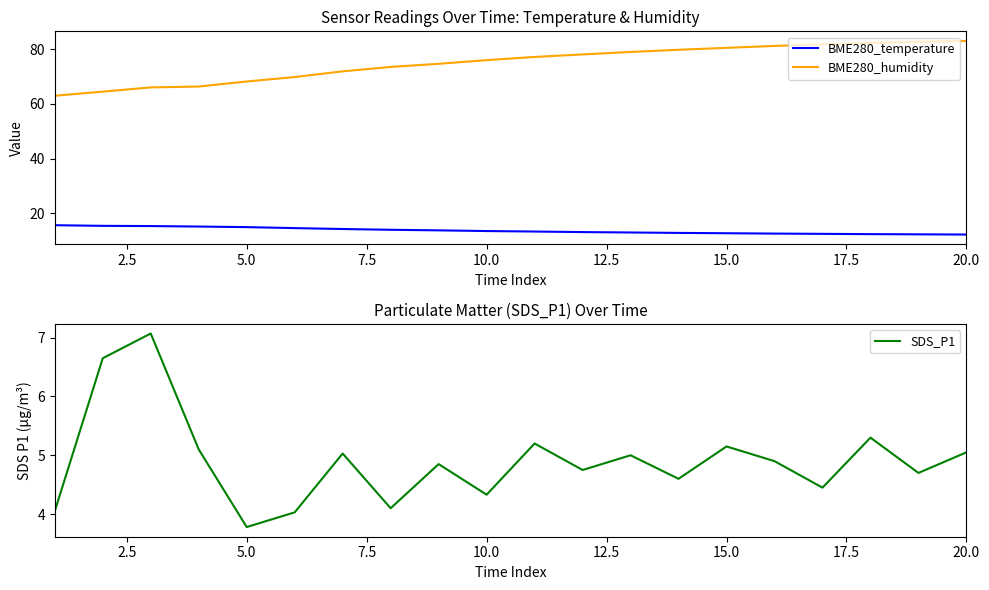

Count the number of data series in this chart.

3